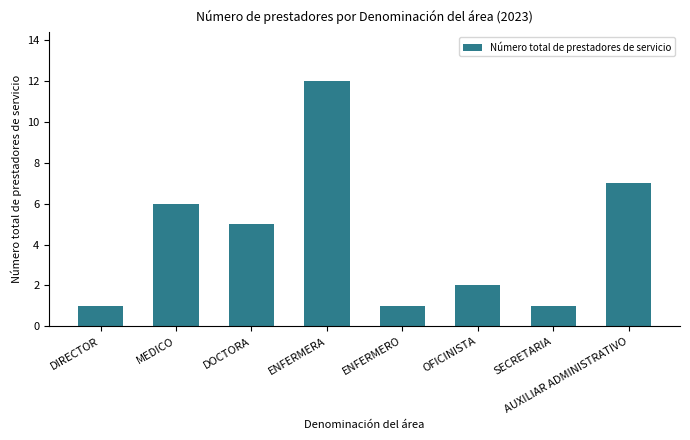

True or false: the data shows 5 at DOCTORA.

True